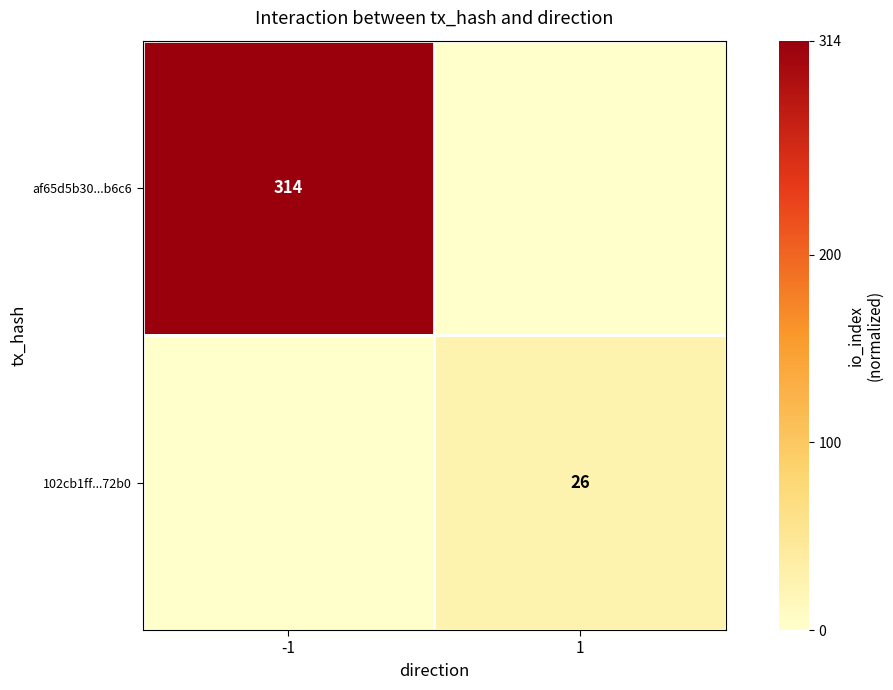

Is the value of af65d5b30...b6c6 at -1 greater than the value of 102cb1ff...72b0 at 1?

Yes